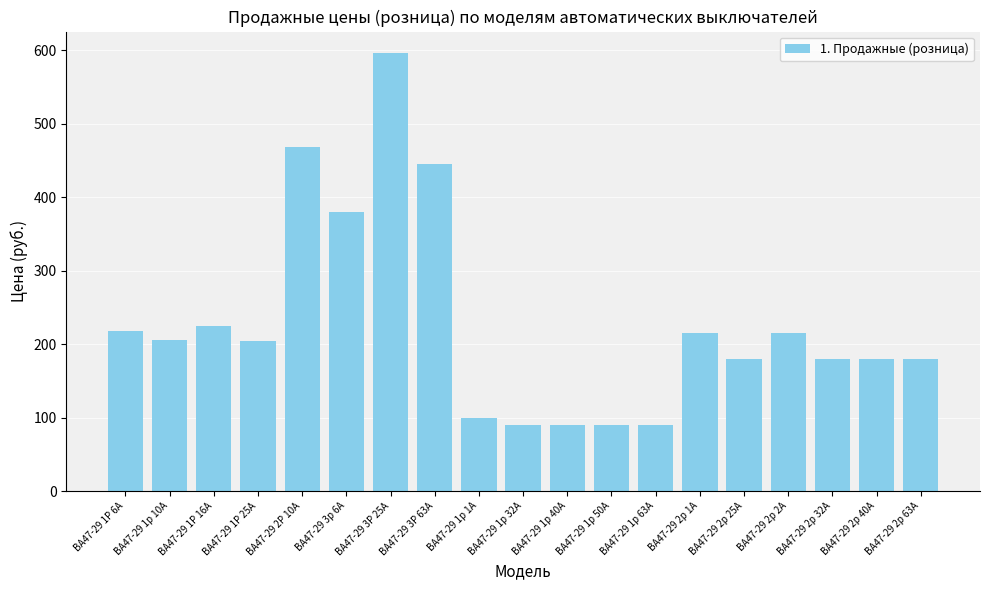

Where is the data nearest to the value 343?

ВА47-29 3р 6А